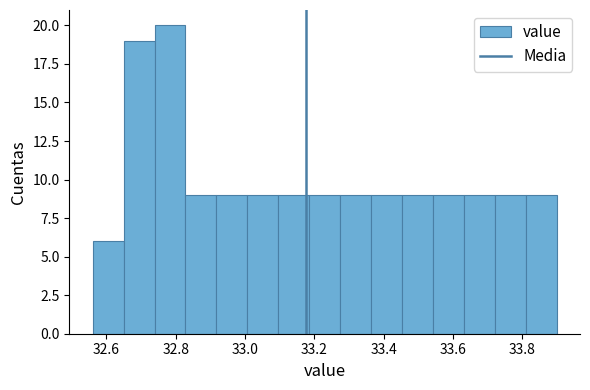

Which range on the x-axis has the tallest bar?

32.74 to 32.82